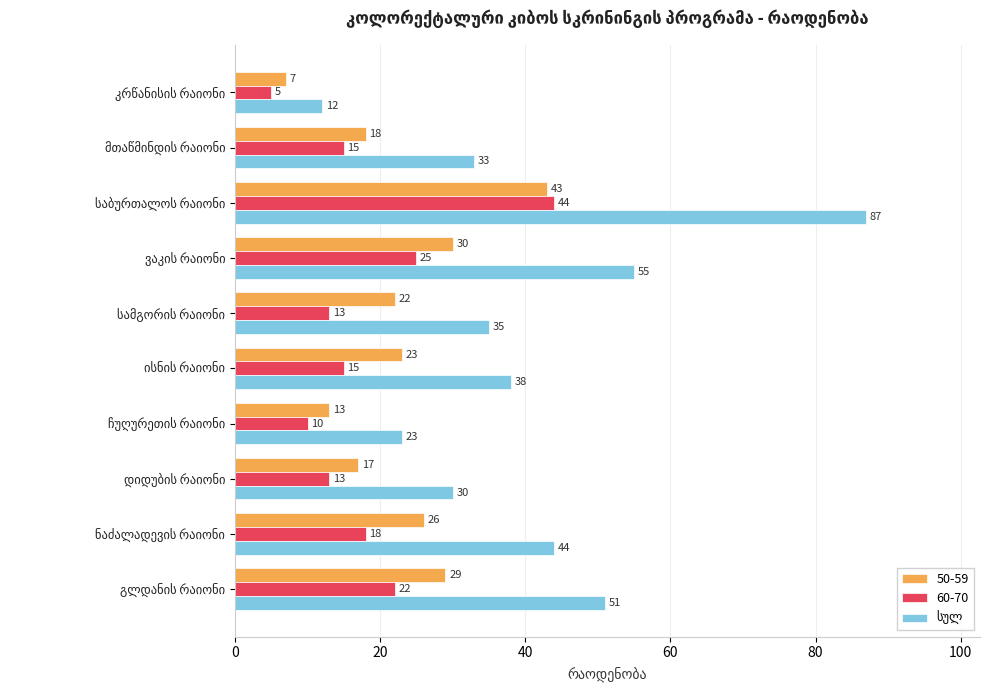

What is the difference between the maximum and minimum values in the 60-70 series?

39